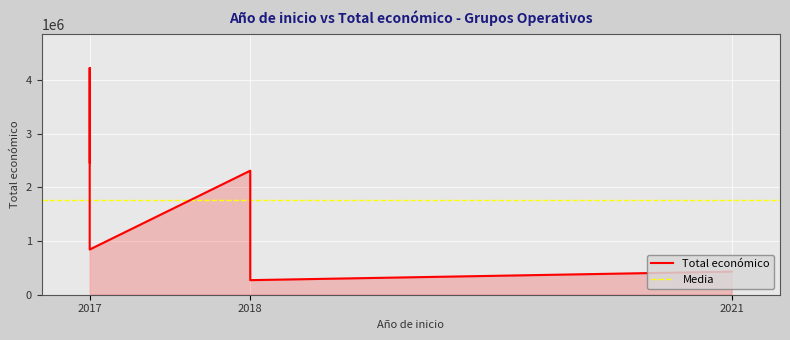

What is the difference between the maximum and second lowest values?

3792014